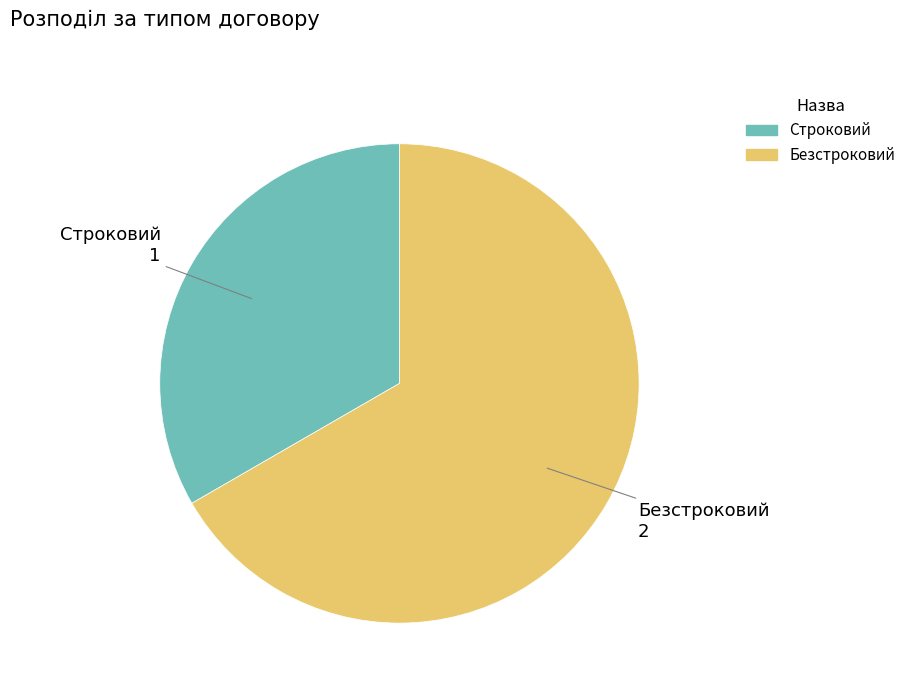

Is the sum of Строковий and Безстроковий greater than half?

Yes